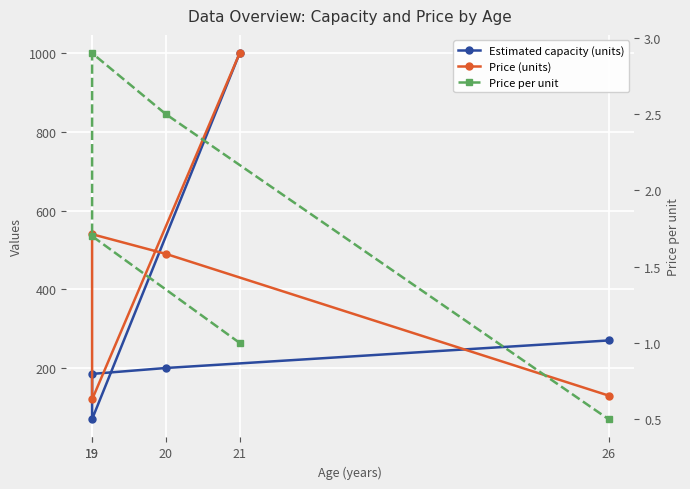

What value does the Price per unit series have at 20?

2.5